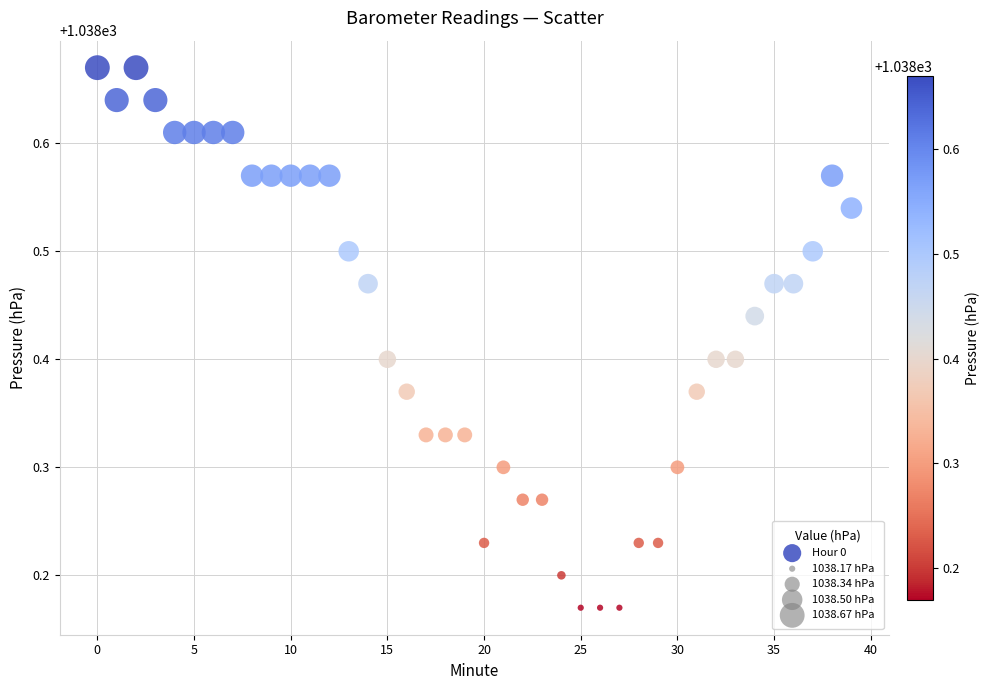

What is the range of Y values (max minus min)?

0.5